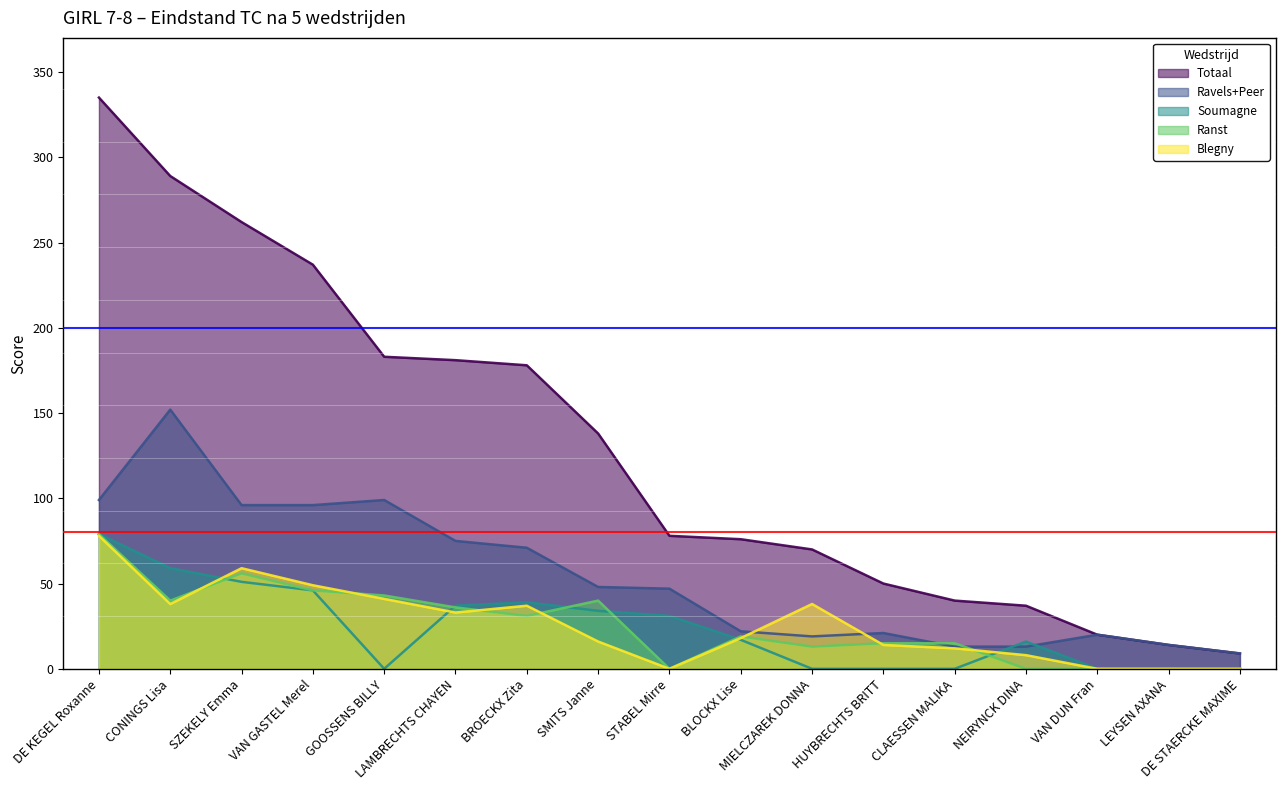

At which label does Totaal first exceed 78?

DE KEGEL Roxanne